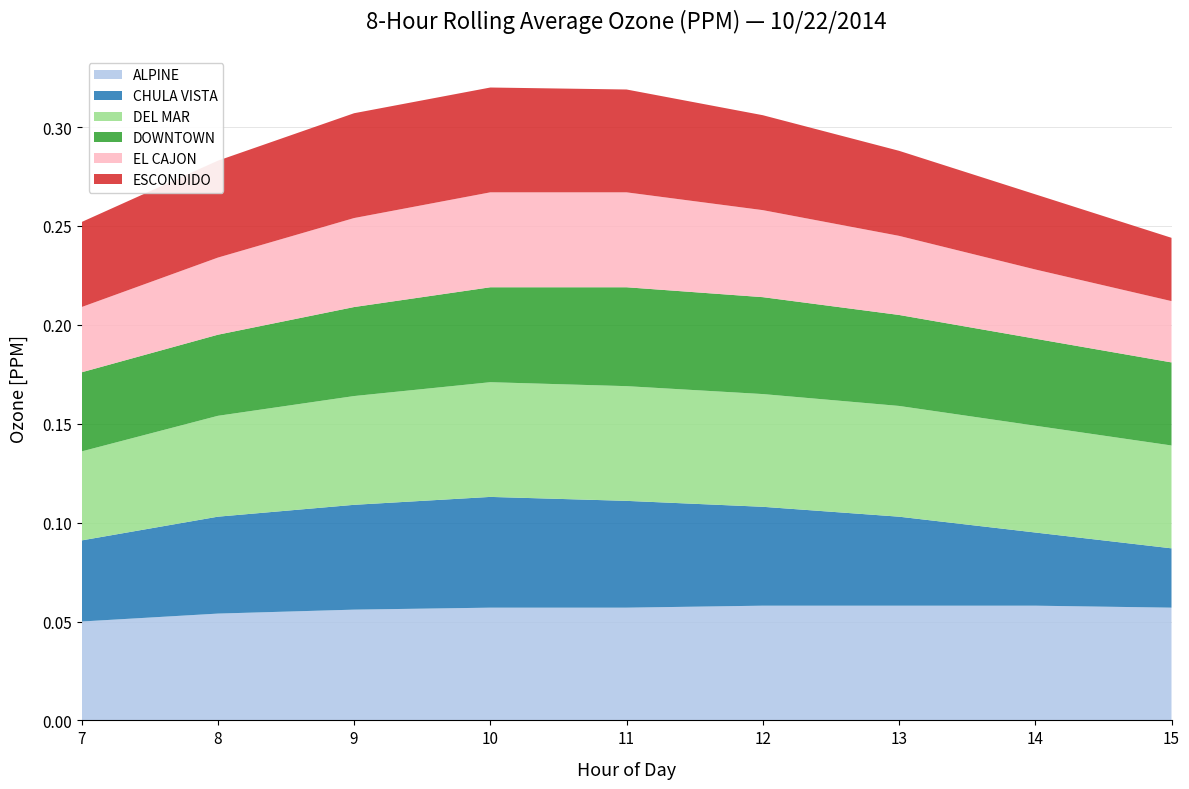

Reading right to left, what are all the values shown in this chart?

ALPINE: 0.1	0.1	0.1	0.1	0.1	0.1	0.1	0.1	0.1
CHULA VISTA: 0.0	0.0	0.0	0.1	0.1	0.1	0.1	0.0	0.0
DEL MAR: 0.1	0.1	0.1	0.1	0.1	0.1	0.1	0.1	0.0
DOWNTOWN: 0.0	0.0	0.0	0.0	0.1	0.0	0.0	0.0	0.0
EL CAJON: 0.0	0.0	0.0	0.0	0.0	0.0	0.0	0.0	0.0
ESCONDIDO: 0.0	0.0	0.0	0.0	0.1	0.1	0.1	0.0	0.0